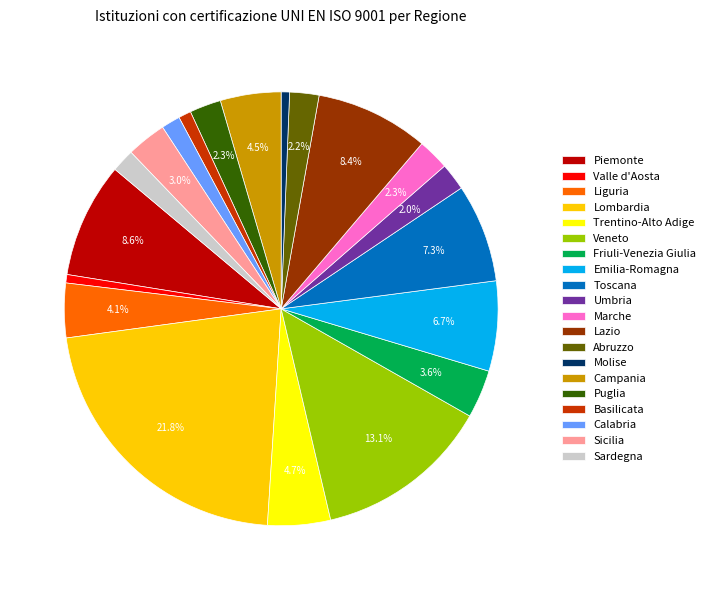

True or false: Molise accounts for 1% of the total.

True